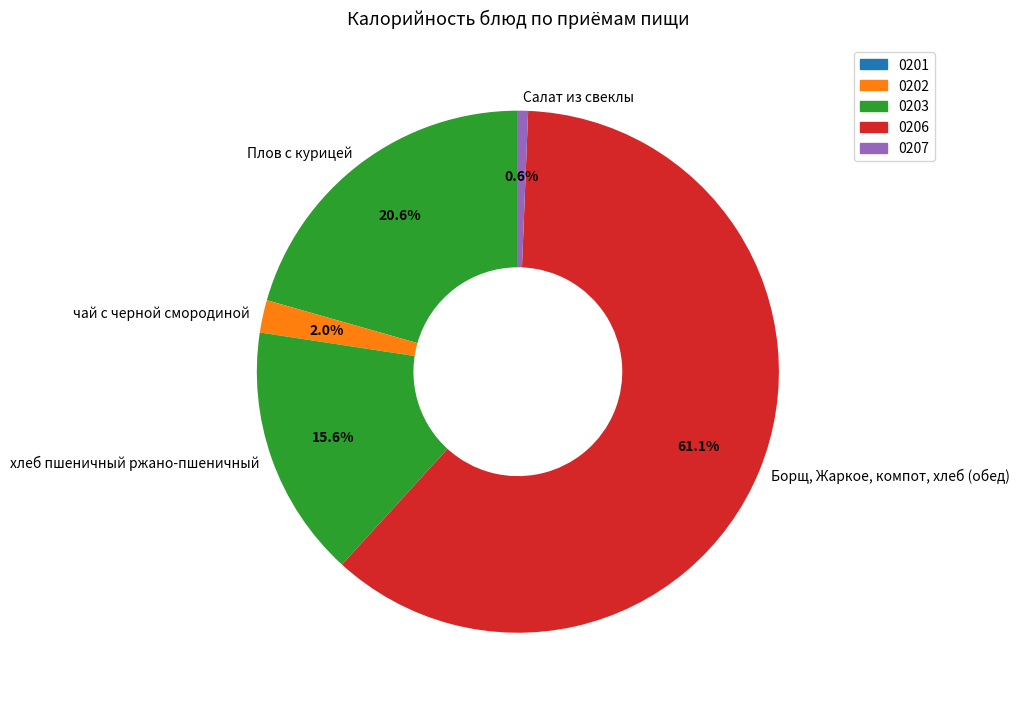

The Плов с курицей slice represents 34% of the pie. True or false?

False